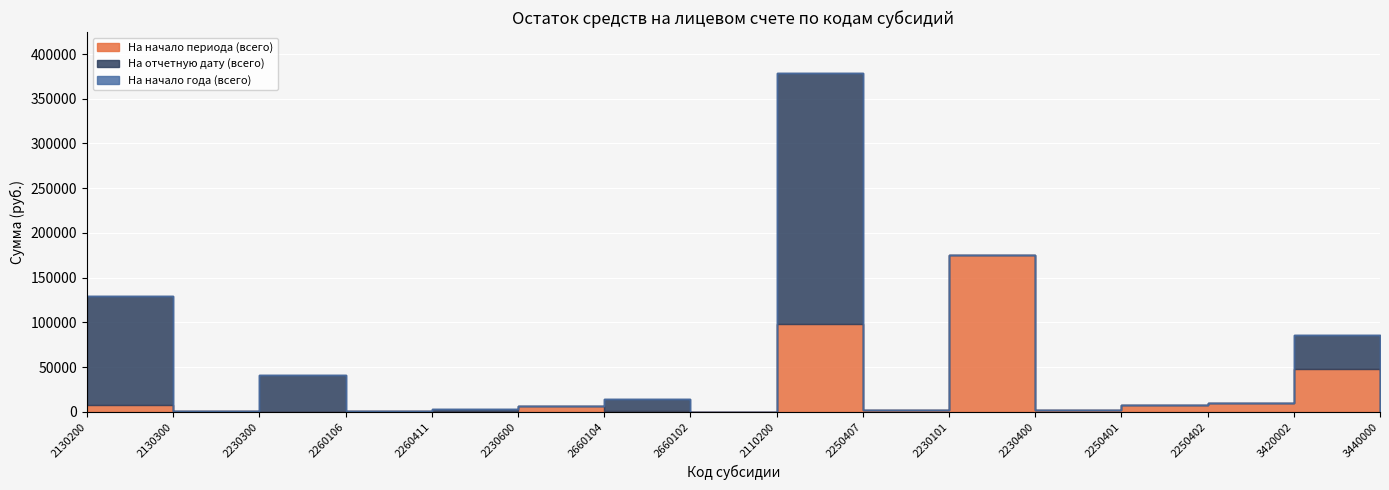

At which label is На начало периода (всего) closest to 87902?

2110200